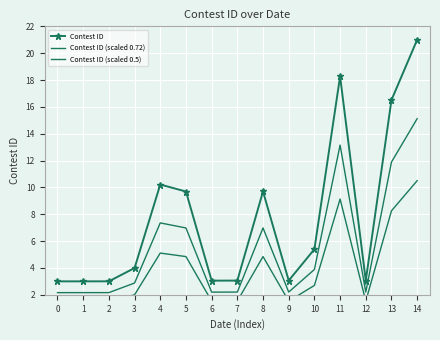

How many lines are shown in the chart?

3